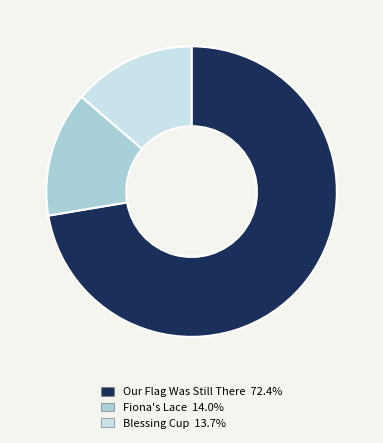

Count the number of slices in the pie.

3